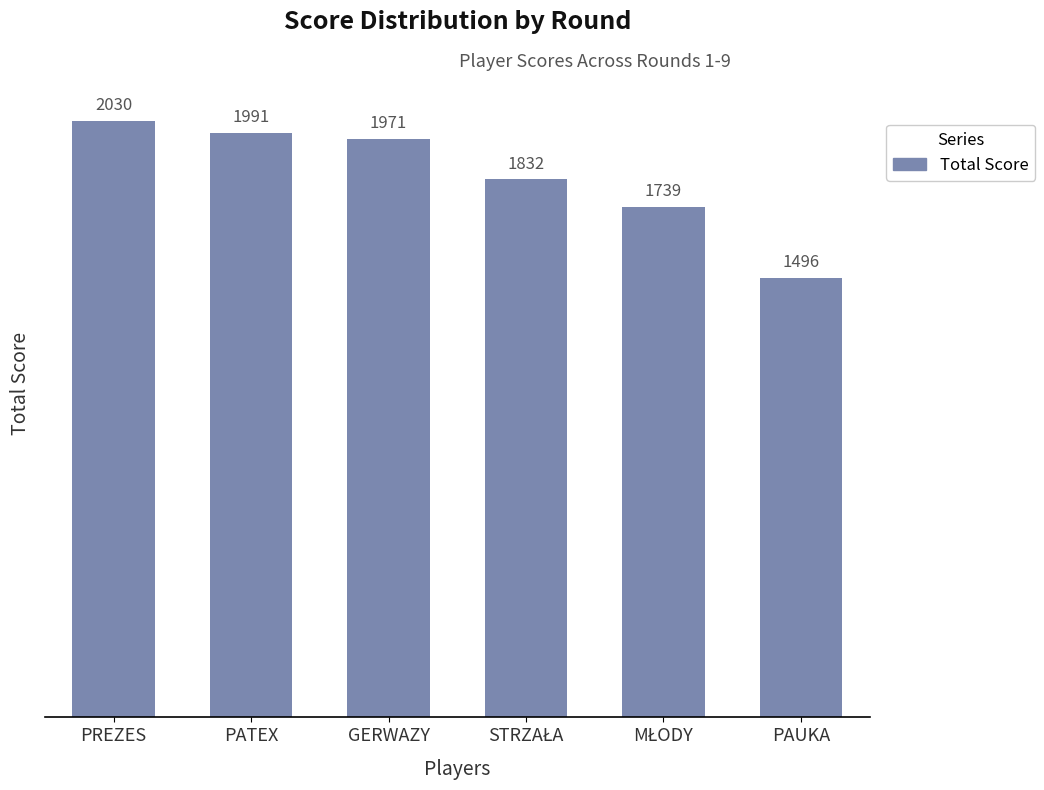

Reading left to right, transcribe all the data shown in this chart.

2030	1991	1971	1832	1739	1496